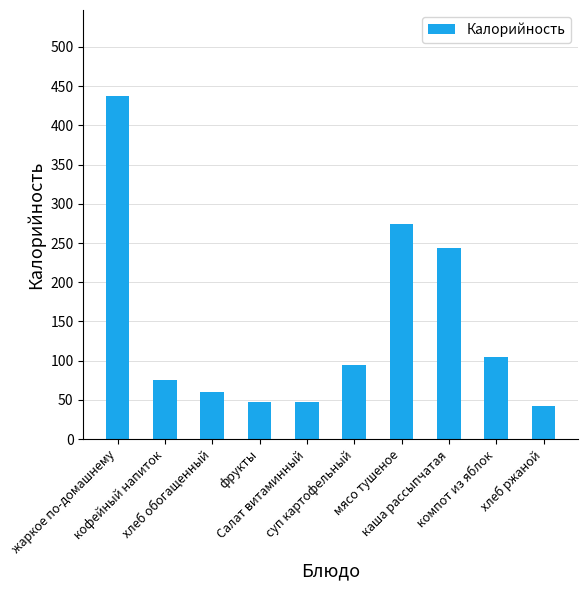

Which category has the lowest value across all series?

хлеб ржаной